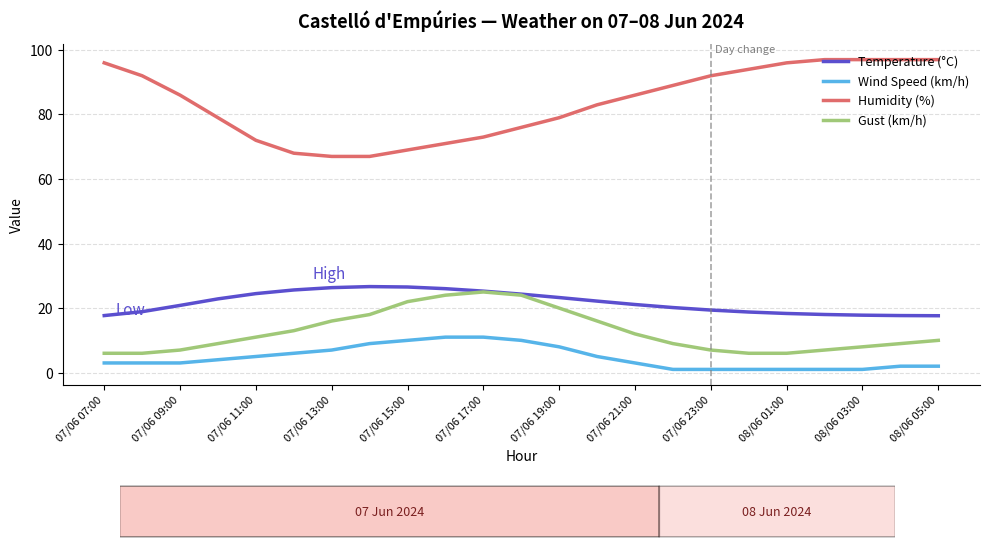

What is the greatest value displayed?

97.0